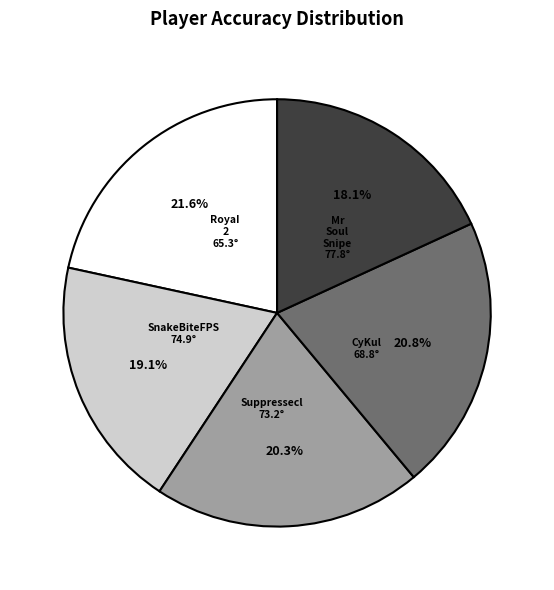

Is Mr Soul Snipe the majority of the pie?

No